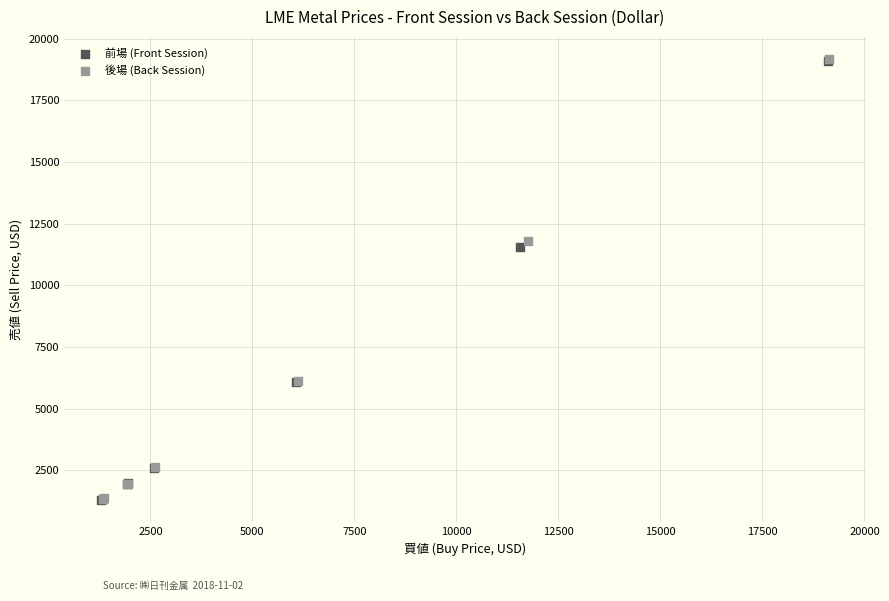

Which series has the widest spread of Y values?

後場 (Back Session)